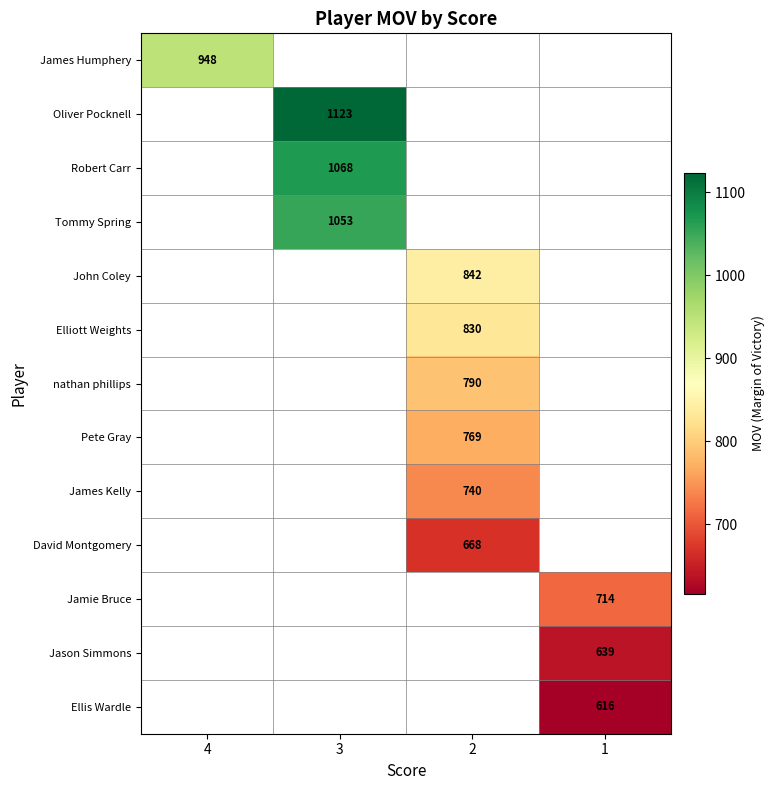

Is it true that Pete Gray equals 769 at 2?

True